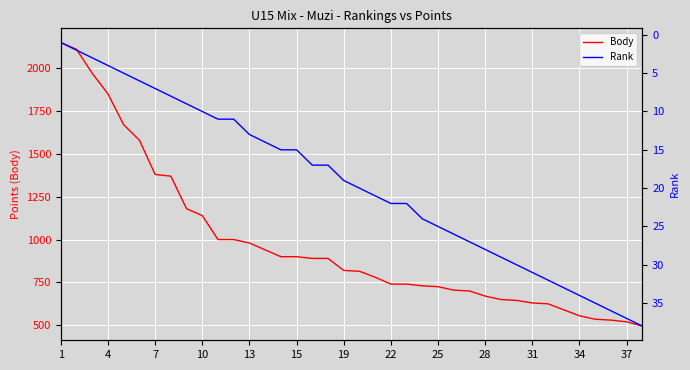

What is the smallest value displayed?

1